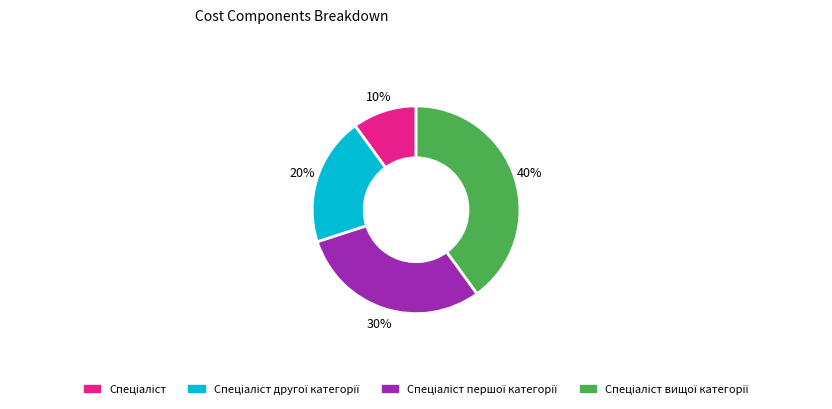

Does any single category account for the majority?

No